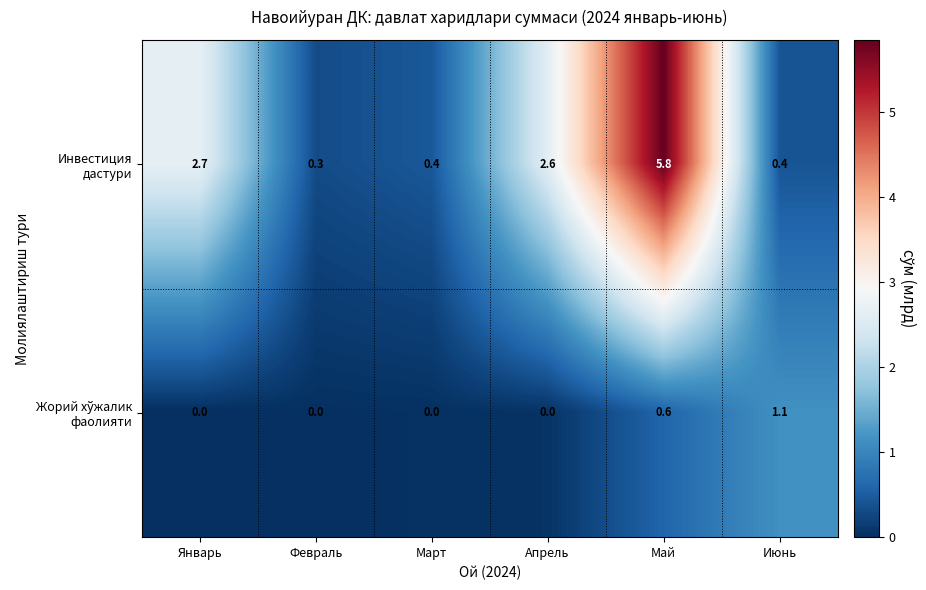

What is the total value across all series at Май?

6.4